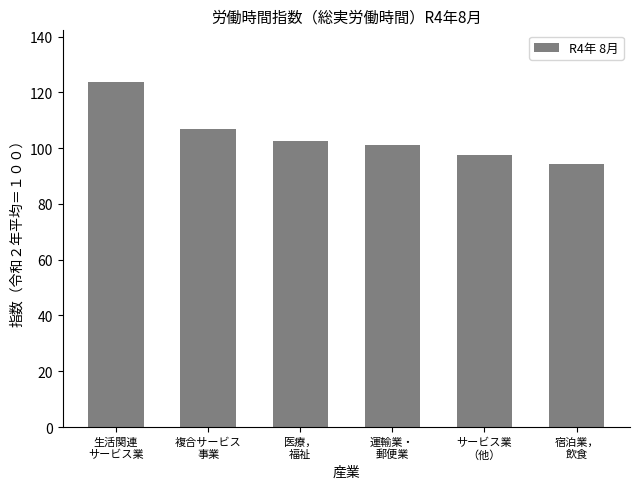

Where is the data nearest to the value 108?

複合サービス
事業